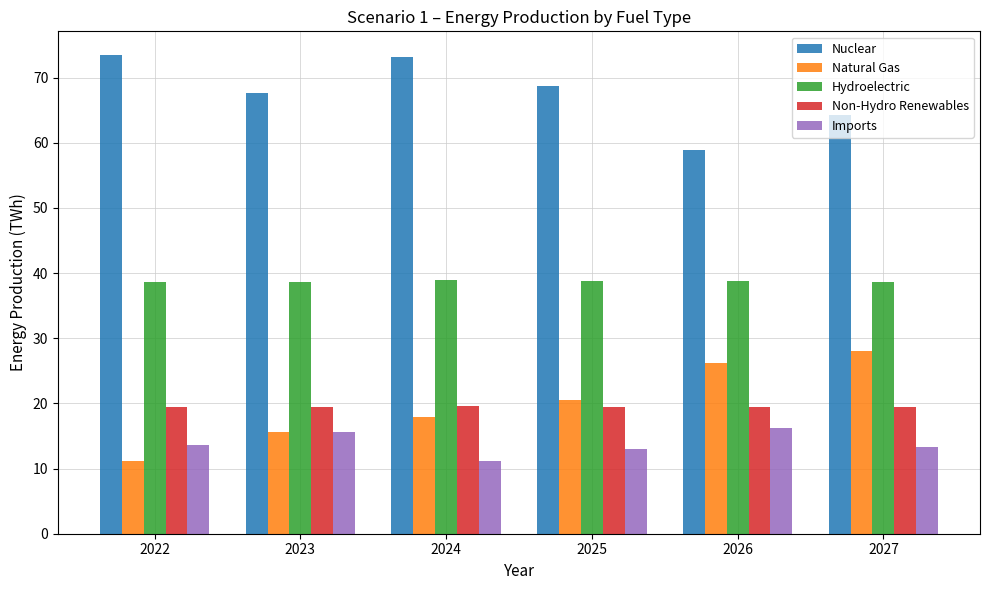

How many bars are there in total?

30